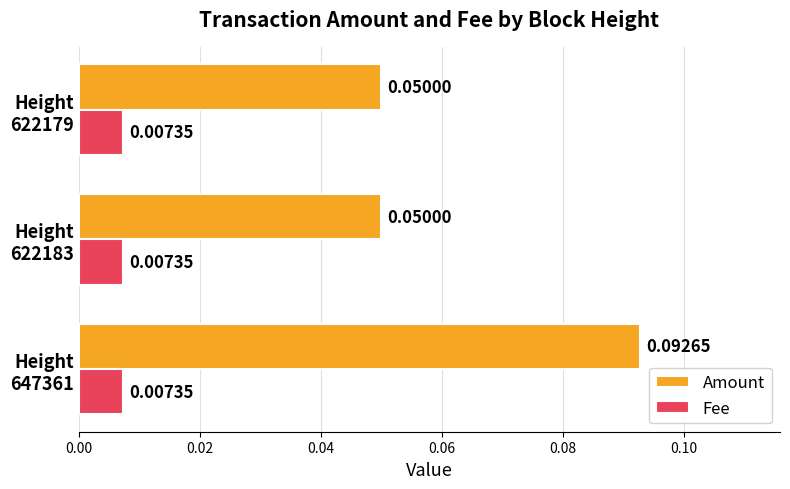

What are all the series names shown in the legend?

Amount, Fee